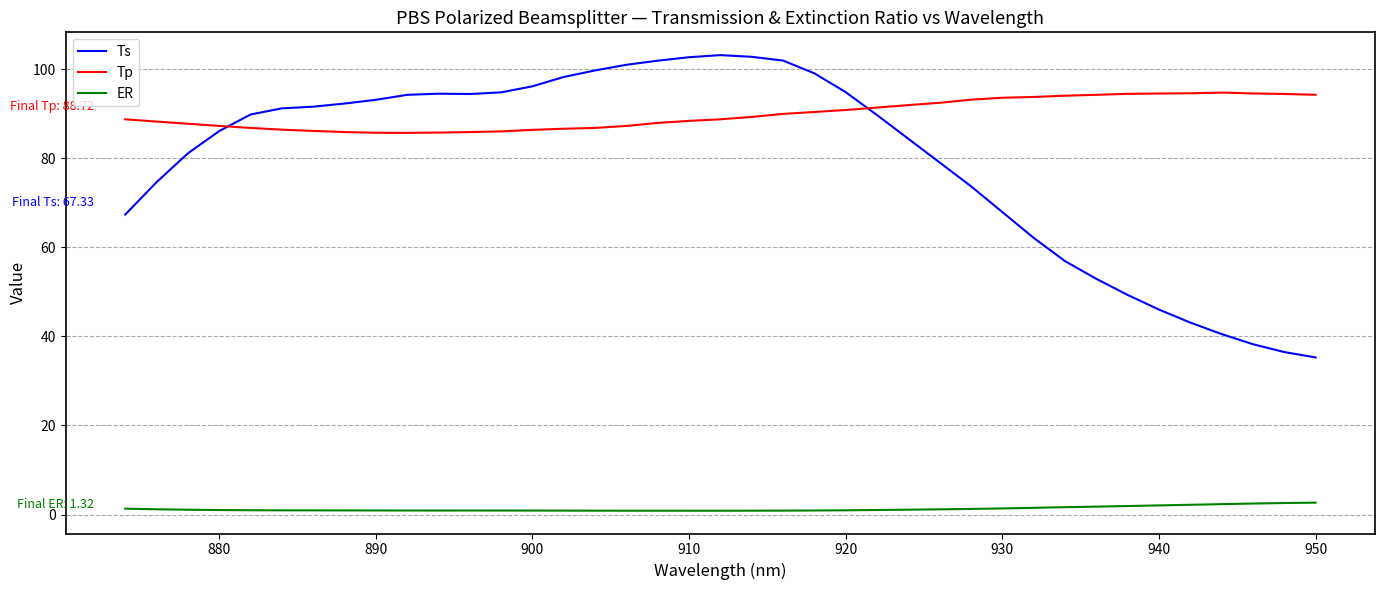

What is the smallest value displayed?

0.9